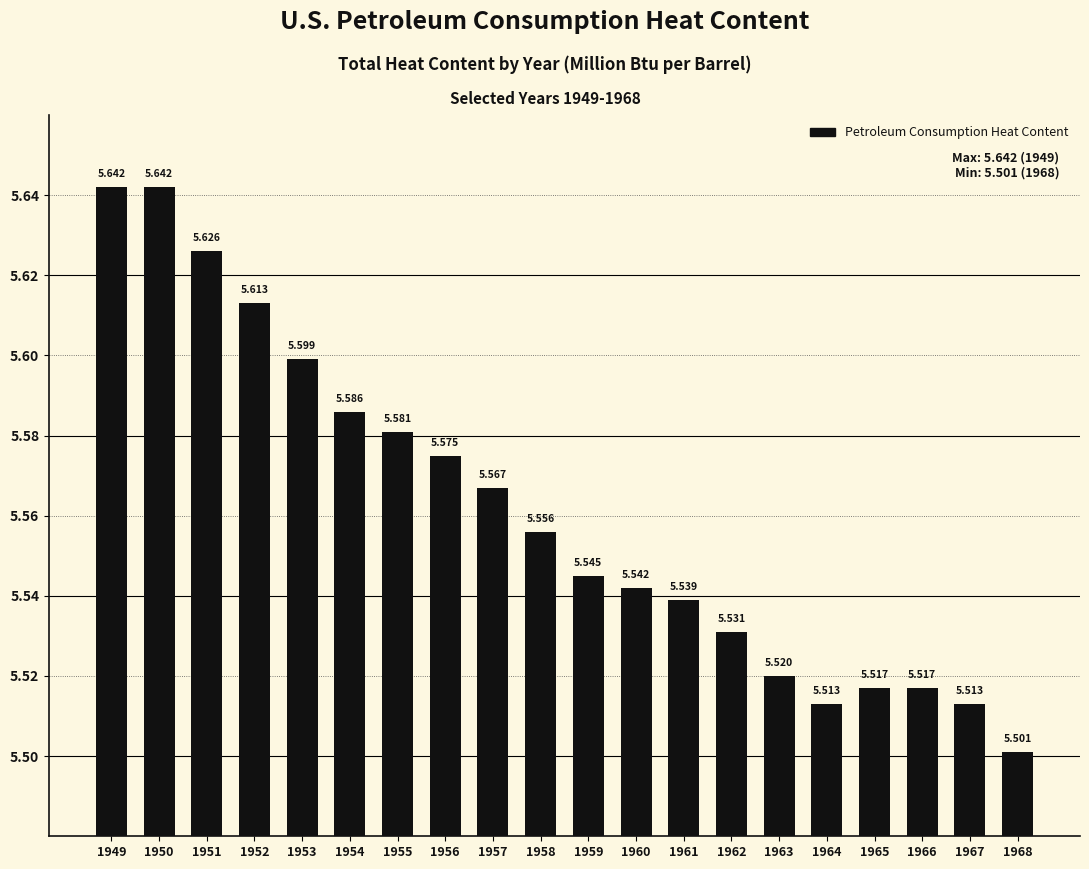

The chart shows a value of 5.5 at 1961. True or false?

True